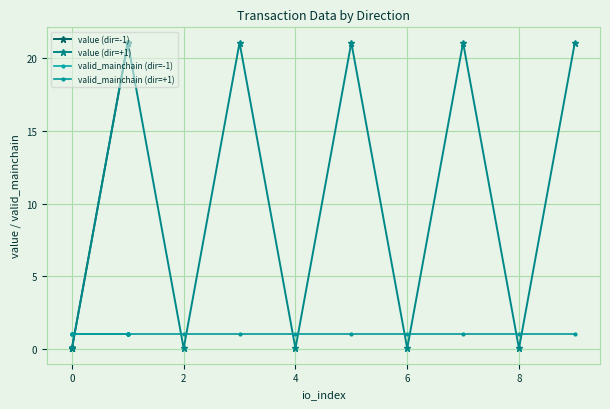

How many data points in value (dir=+1) are less than 21?

5